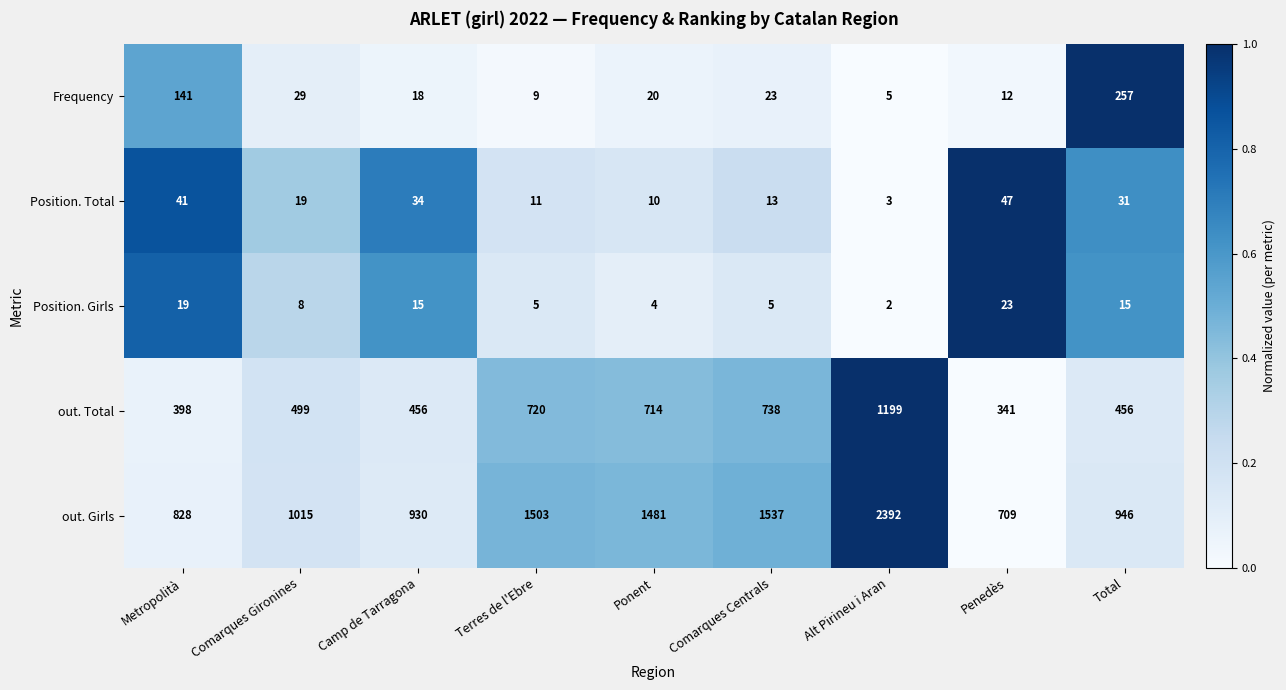

Which series has the largest total across all categories?

out. Girls